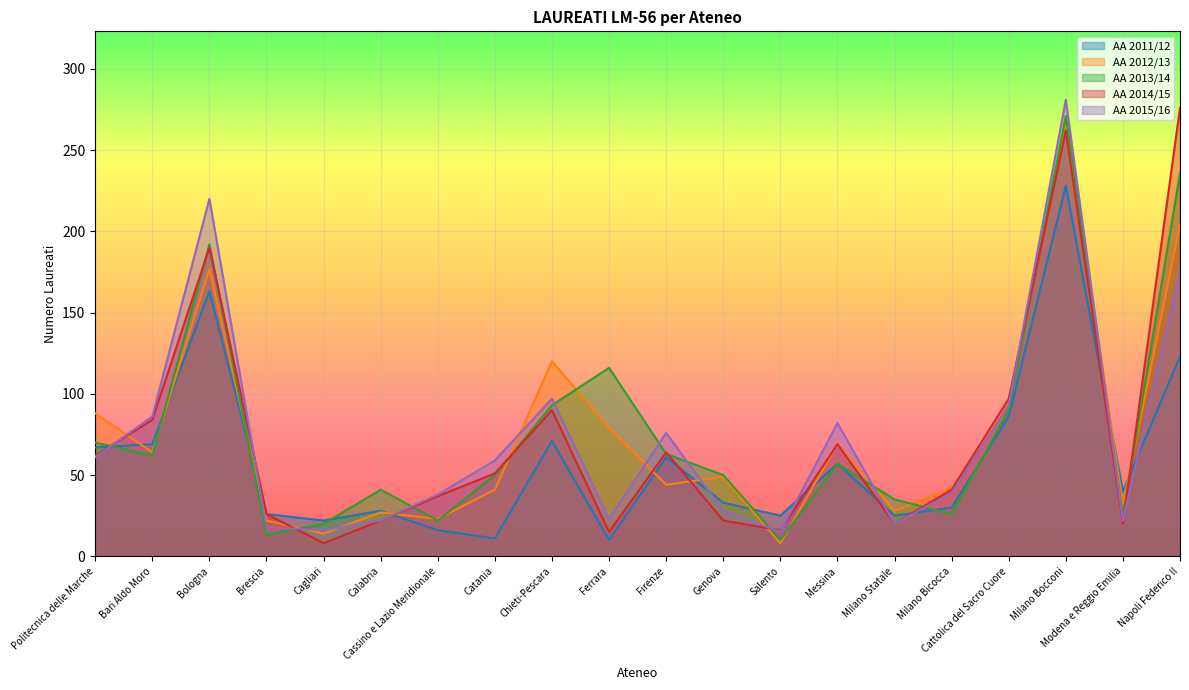

How many values in the AA 2011/12 series are below 40?

10